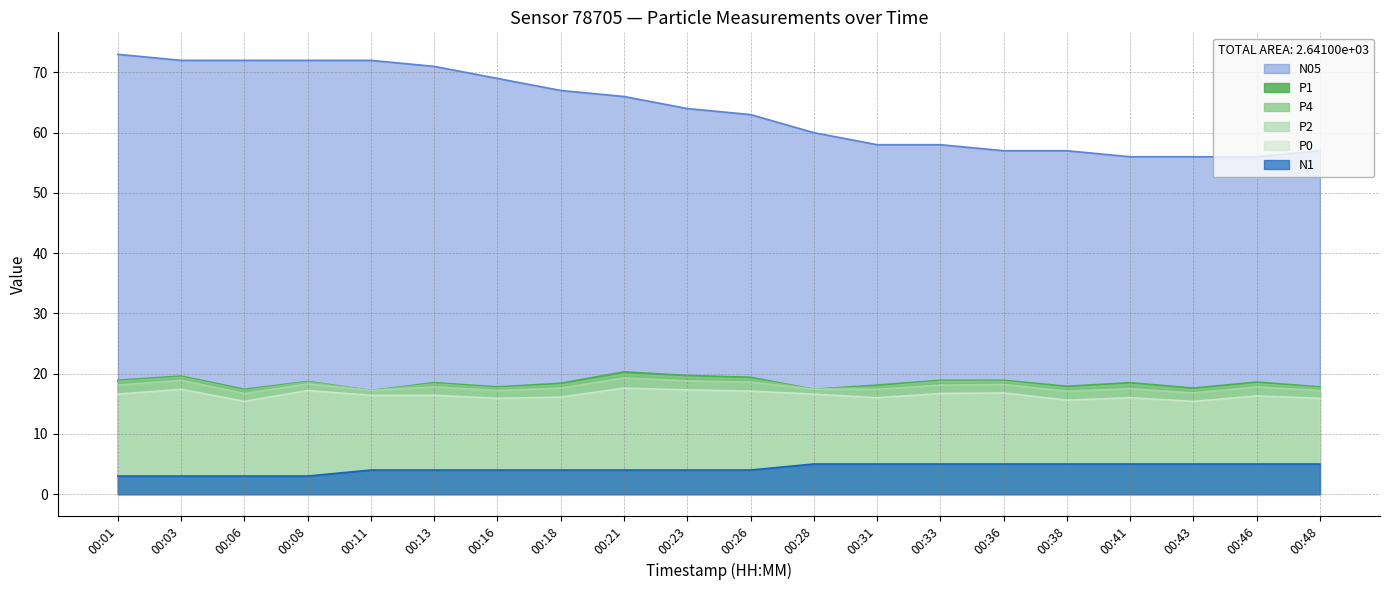

Is the value of N1 at 00:28 greater than the value of P2 at 00:38?

No